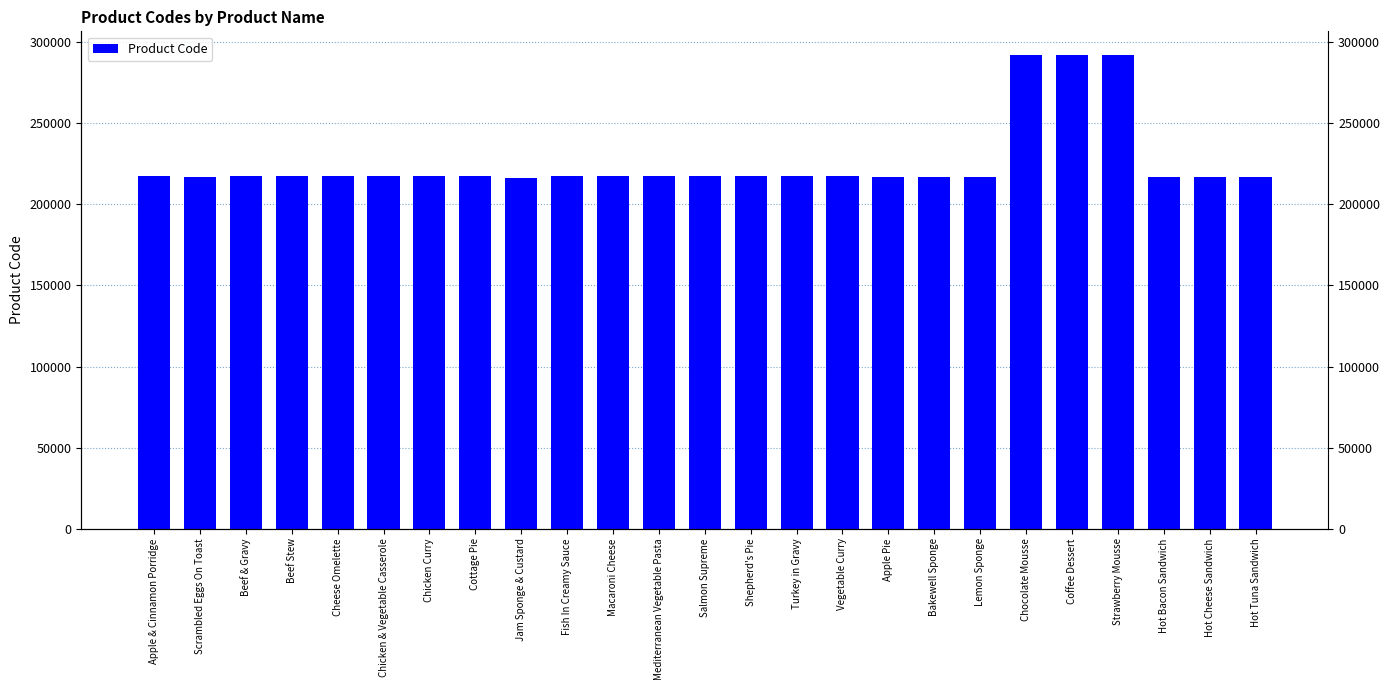

What is the difference between the values at Jam Sponge & Custard and Chicken Curry?

902